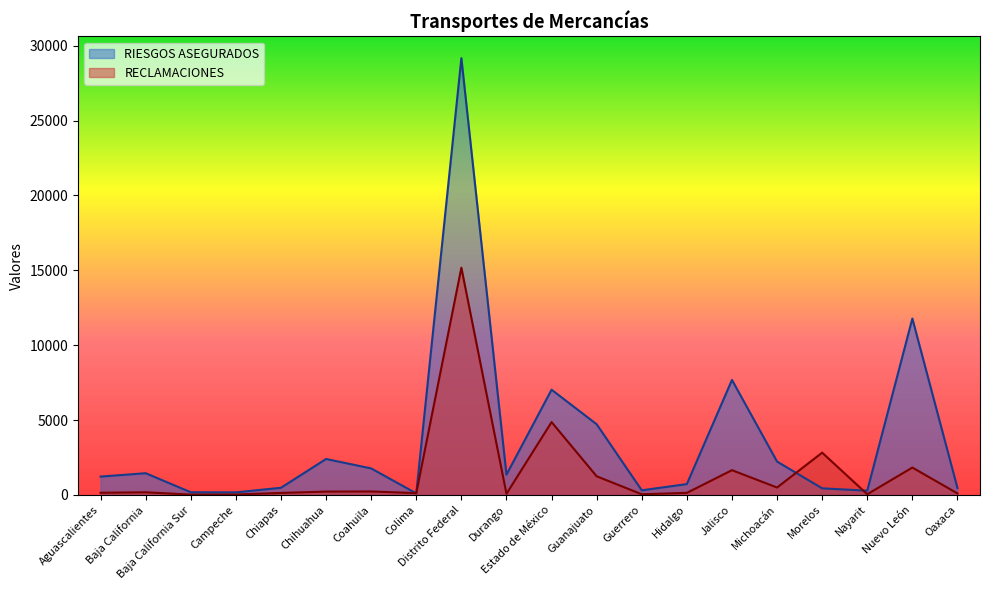

How many values in the RIESGOS ASEGURADOS series are below 1350?

10